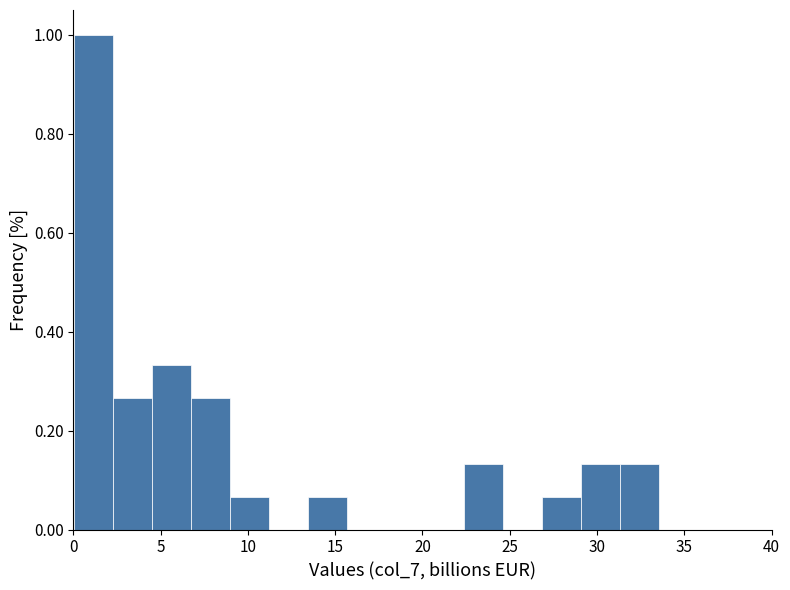

Reading left to right, transcribe this chart: for each bar, give the range it covers on the x-axis and its height. Neither the bar edges nor the heights are printed on the chart, so give them approximately, as read against the axes.

0.0 to 2.5: 1.00
2.5 to 4.5: 0.26
4.5 to 6.5: 0.34
6.5 to 9.0: 0.26
9.0 to 11.0: 0.06
11.0 to 13.5: 0
13.5 to 15.5: 0.06
15.5 to 18.0: 0
18.0 to 20.0: 0
20.0 to 22.5: 0
22.5 to 24.5: 0.14
24.5 to 27.0: 0
27.0 to 29.0: 0.06
29.0 to 31.5: 0.14
31.5 to 33.5: 0.14